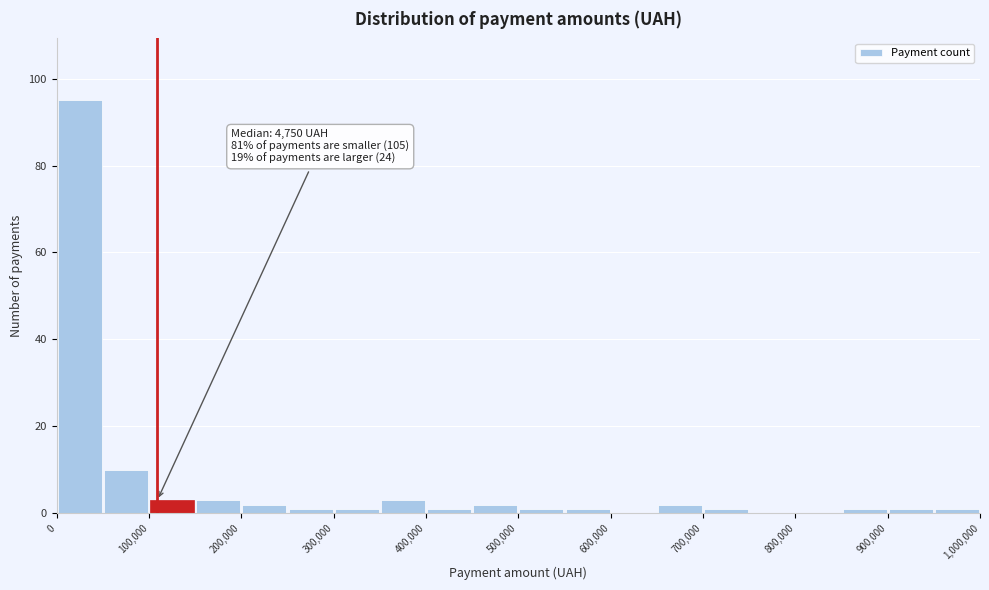

Over which range of the x-axis is the bar tallest?

0 to 50000